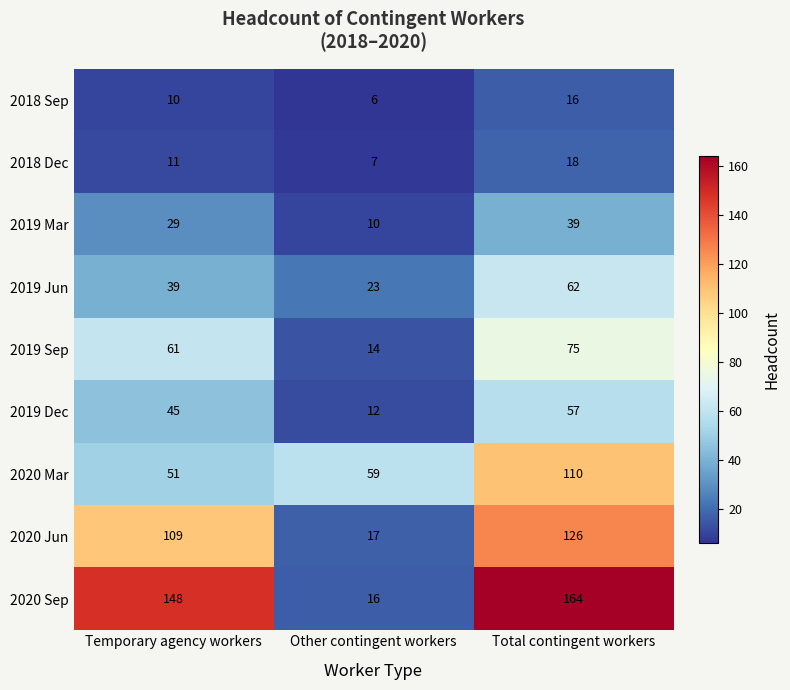

True or false: 2019 Jun has a value of 70 at Temporary agency workers.

False